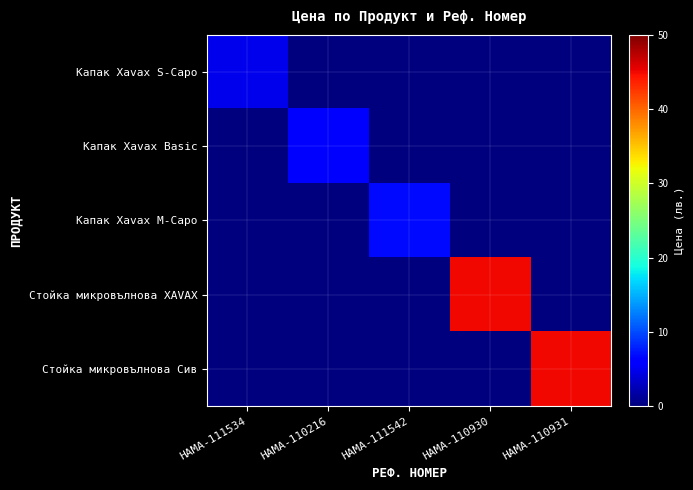

Reading left to right, extract all data points from this chart.

Капак Xavax S-Capo: HAMA-111534=4.8	HAMA-110216=0.0	HAMA-111542=0.0	HAMA-110930=0.0	HAMA-110931=0.0
Капак Xavax Basic: HAMA-111534=0.0	HAMA-110216=5.8	HAMA-111542=0.0	HAMA-110930=0.0	HAMA-110931=0.0
Капак Xavax M-Capo: HAMA-111534=0.0	HAMA-110216=0.0	HAMA-111542=6.7	HAMA-110930=0.0	HAMA-110931=0.0
Стойка микровълнова XAVAX: HAMA-111534=0.0	HAMA-110216=0.0	HAMA-111542=0.0	HAMA-110930=45.0	HAMA-110931=0.0
Стойка микровълнова Сив: HAMA-111534=0.0	HAMA-110216=0.0	HAMA-111542=0.0	HAMA-110930=0.0	HAMA-110931=45.0